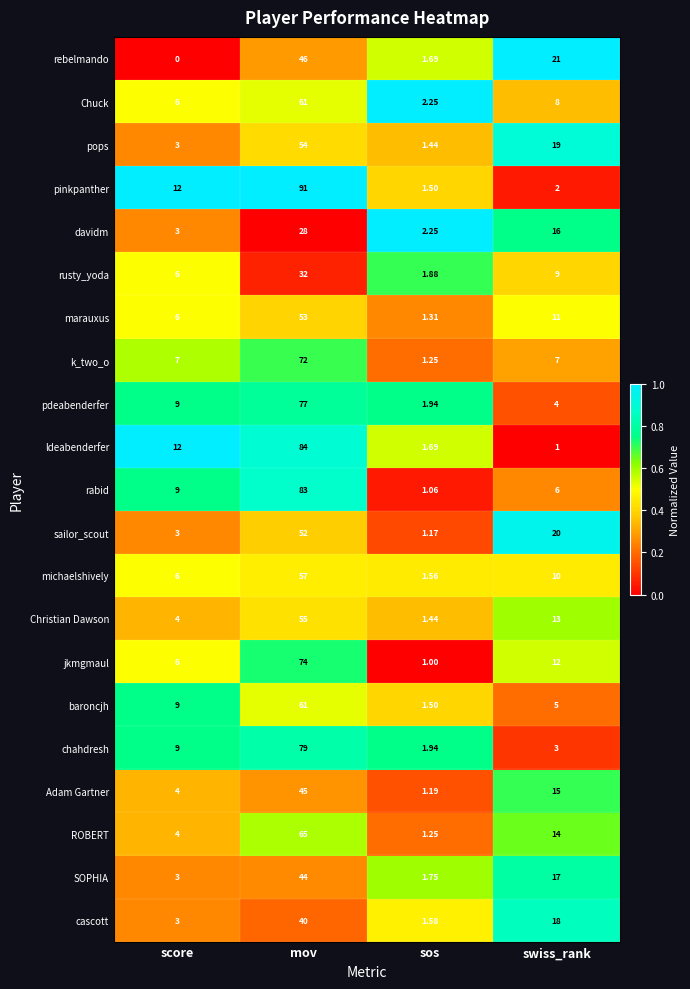

Rank the categories by ldeabenderfer value from lowest to highest.

swiss_rank, sos, score, mov